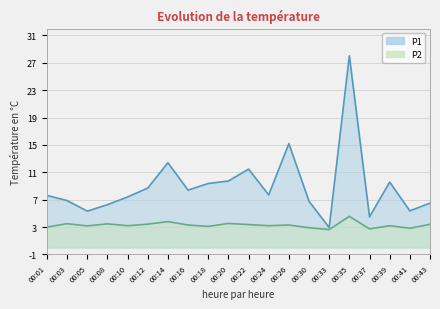

Which category has the lowest value in the P1 series?

00:33